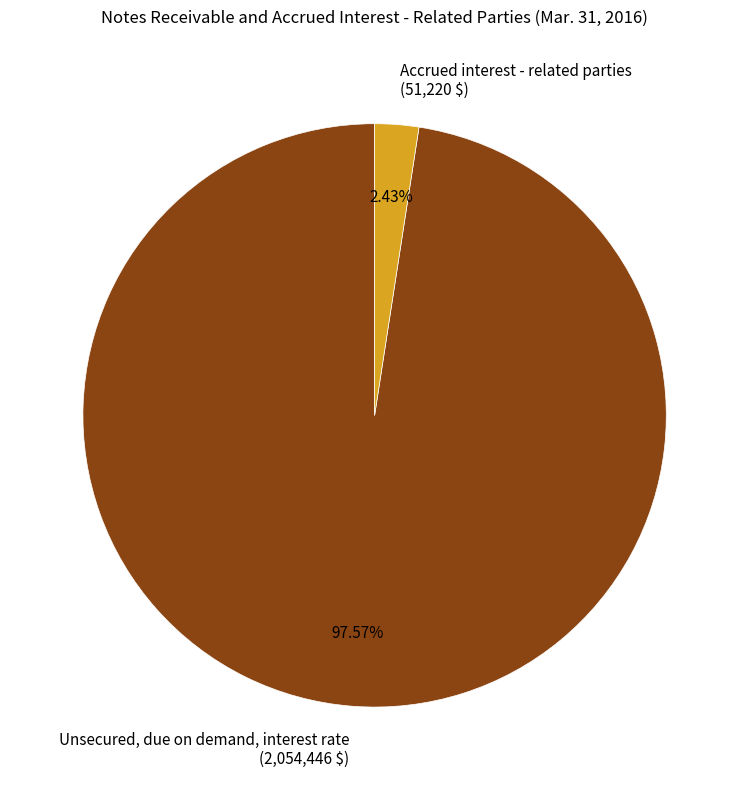

Is there any slice that represents more than half of the pie?

Yes